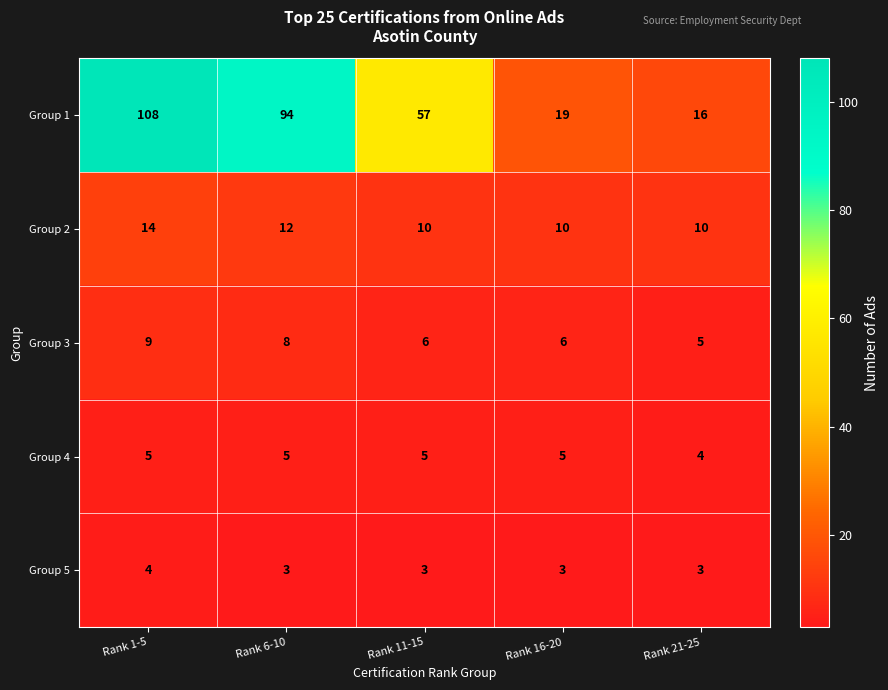

Rank the series by their maximum value, from lowest to highest.

Group 5, Group 4, Group 3, Group 2, Group 1